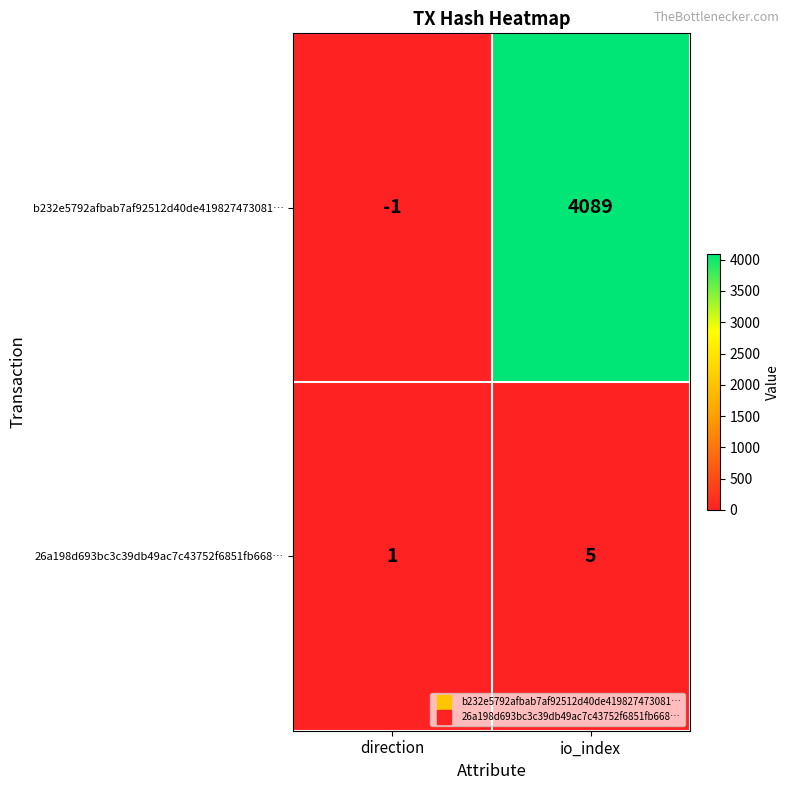

List the series in order of their overall mean, highest first.

b232e5792afbab7af92512d40de419827473081…, 26a198d693bc3c39db49ac7c43752f6851fb668…